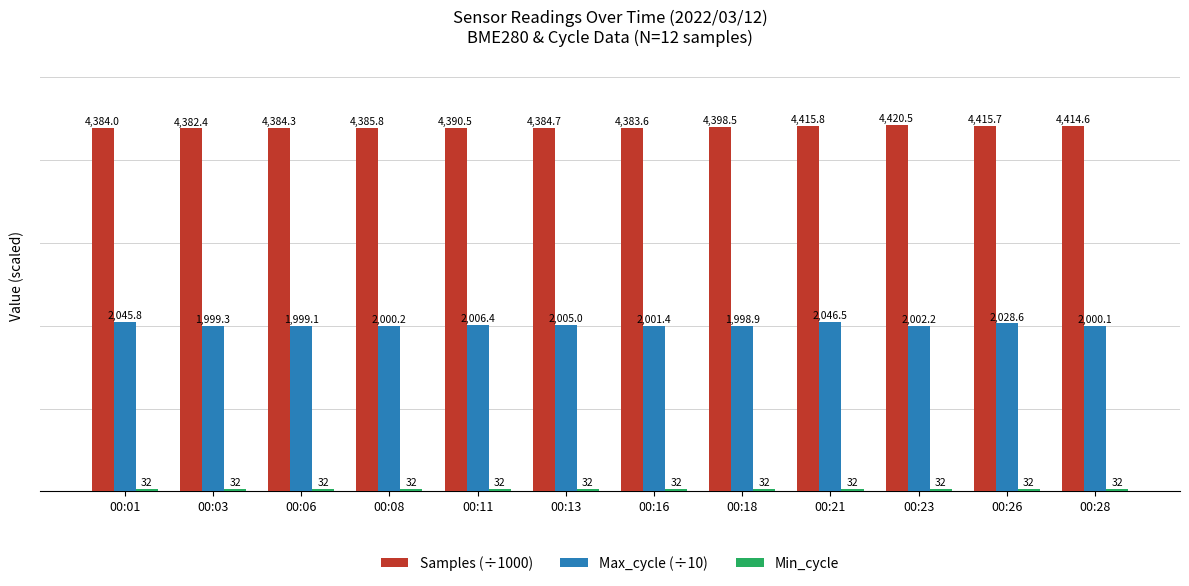

Which category has the lowest value in the Max_cycle (÷10) series?

00:18